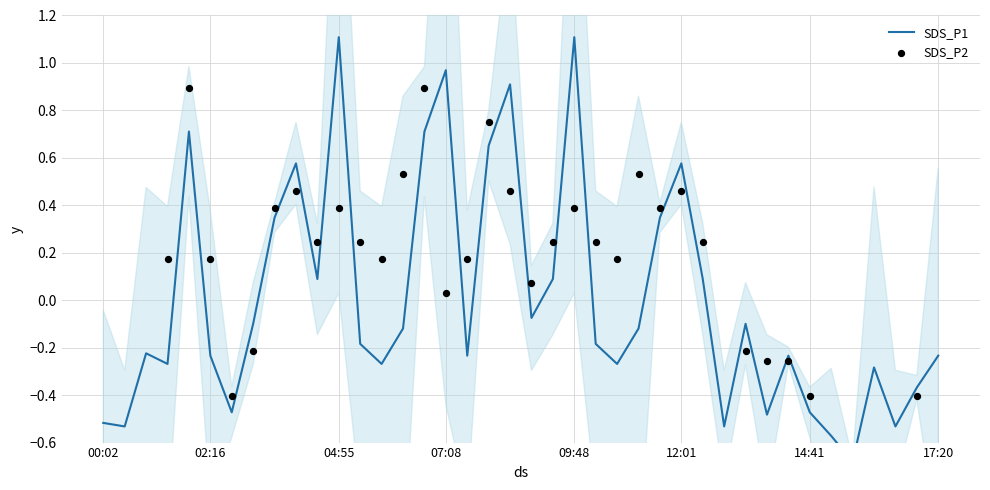

What are all the series names shown in the legend?

SDS_P1, SDS_P2